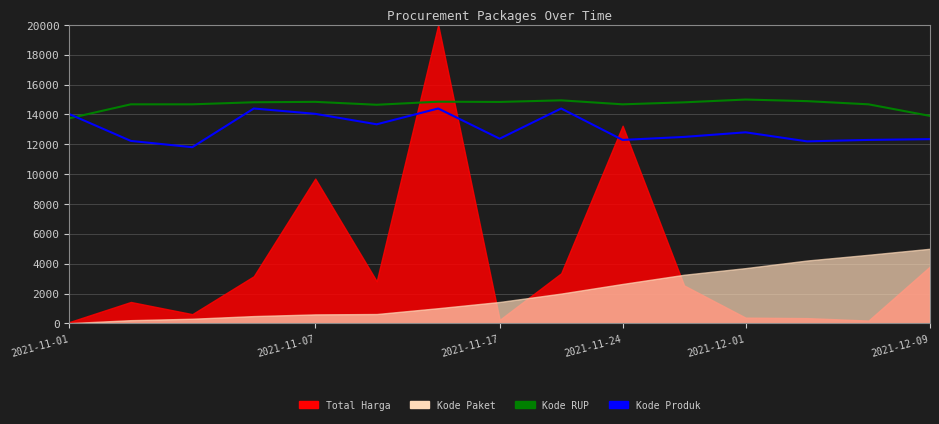

What is the sum of all Kode RUP values?

220031.2